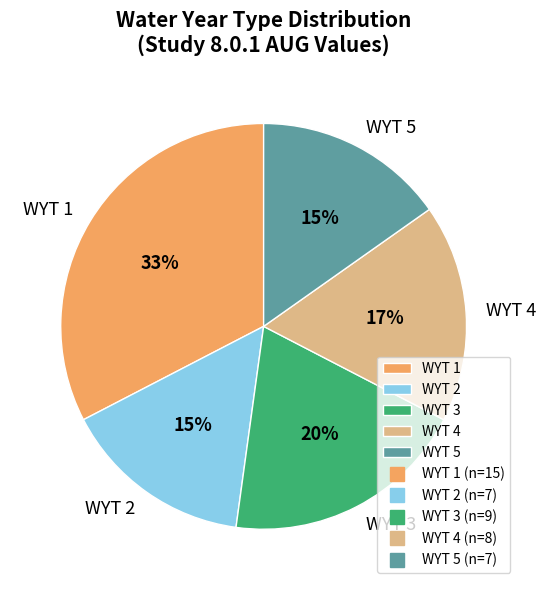

To the nearest percent, what is the combined percentage of WYT 2 and WYT 5?

30%